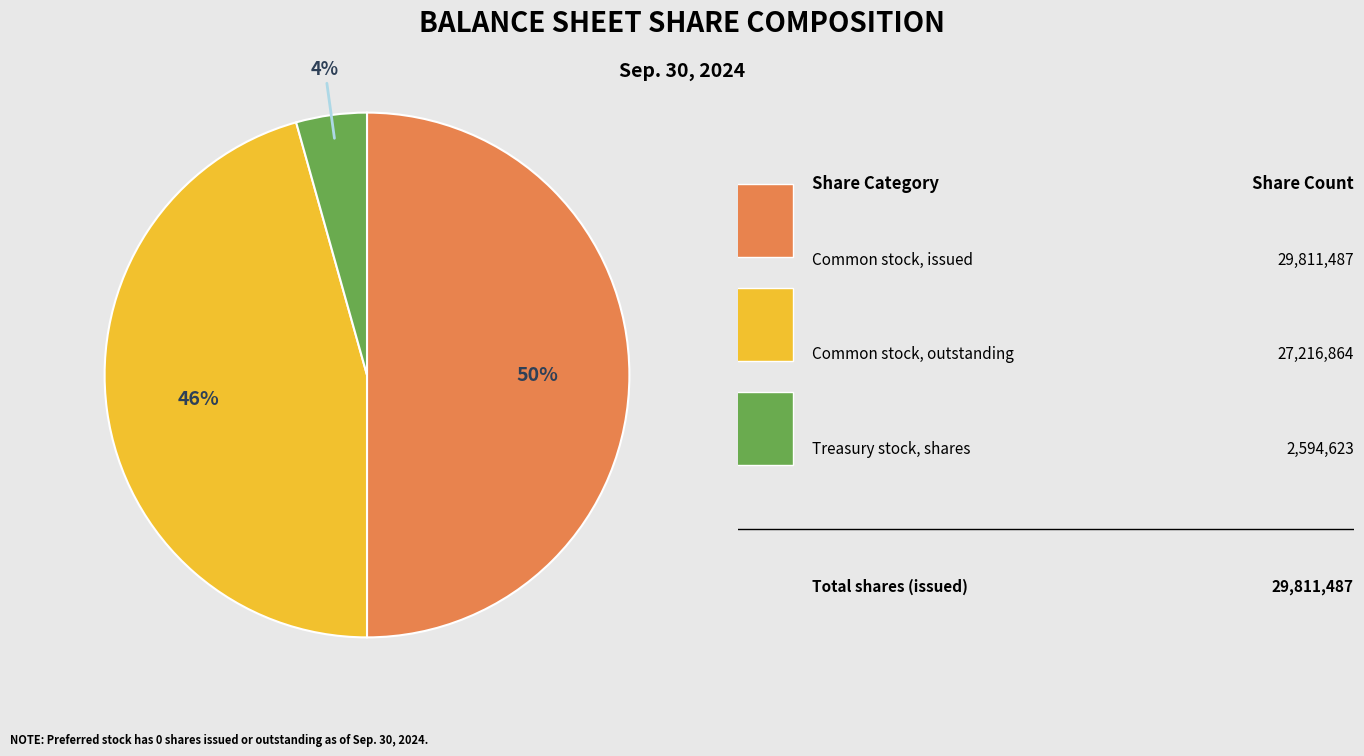

To the nearest percent, what is the difference between the largest and smallest slice percentages?

46%